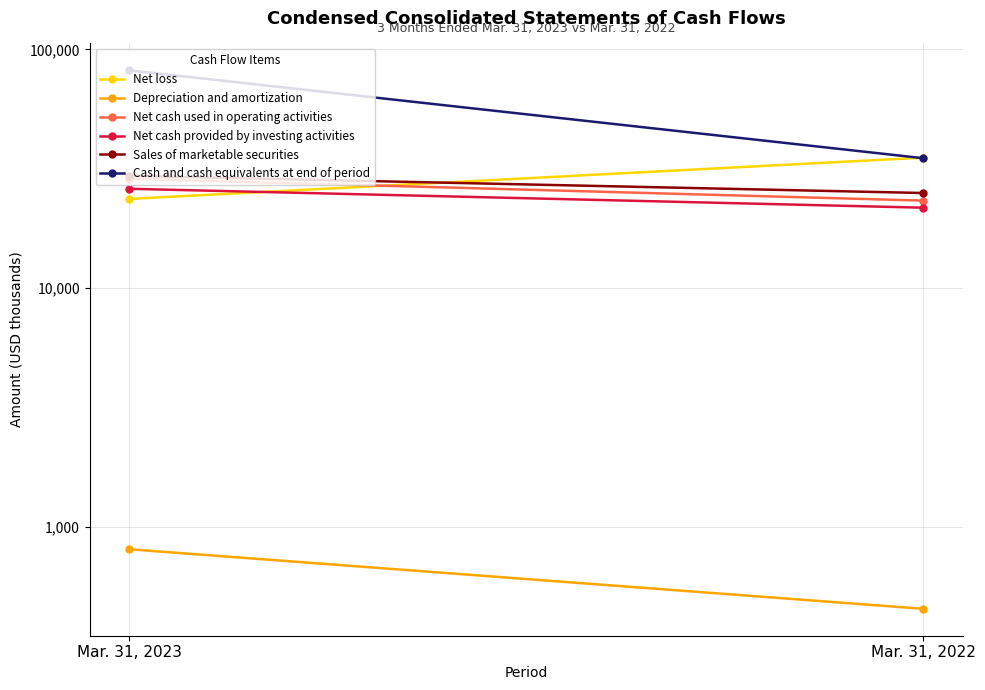

Is the value of Depreciation and amortization at Mar. 31, 2023 greater than the value of Net loss at Mar. 31, 2022?

No